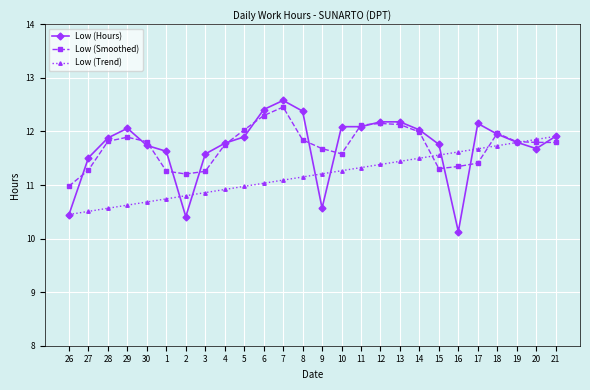

How many data points does each series have?

26